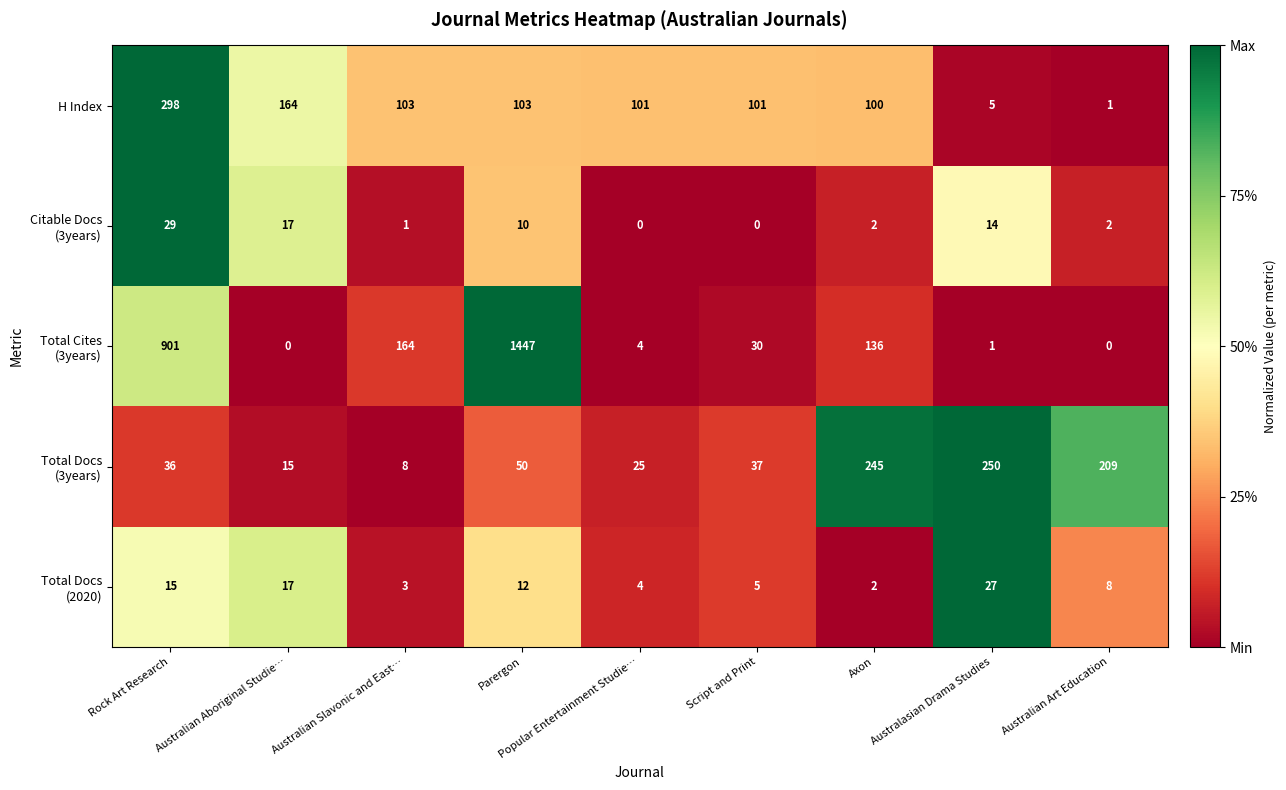

What is the average value of the H Index series?

108